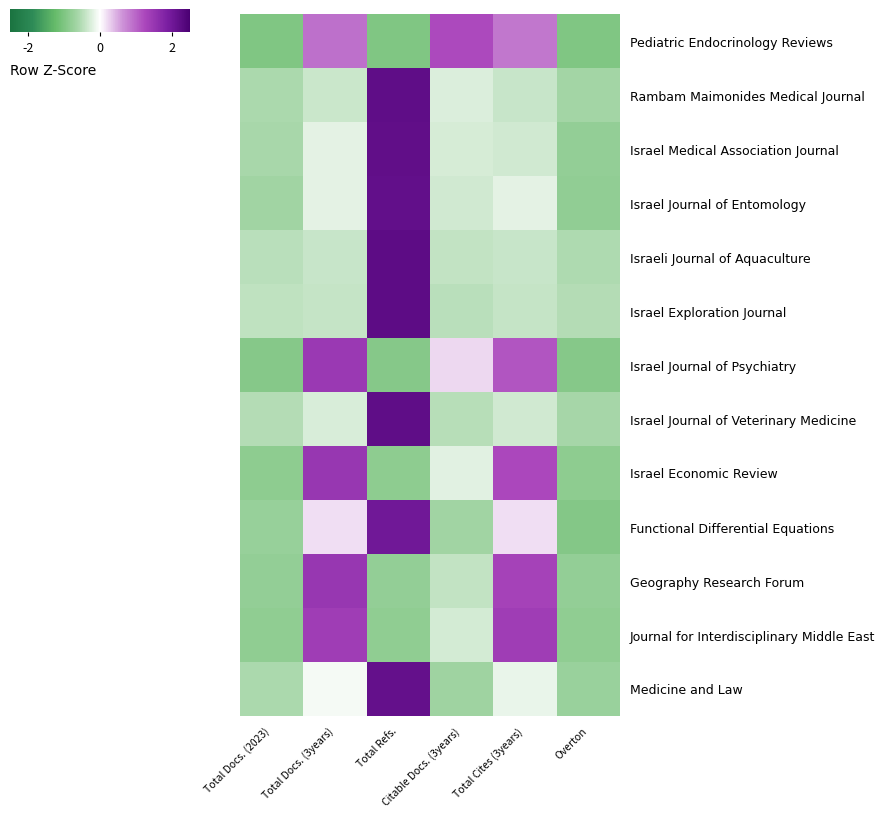

What is the total value across all series at Overton?

-10.0